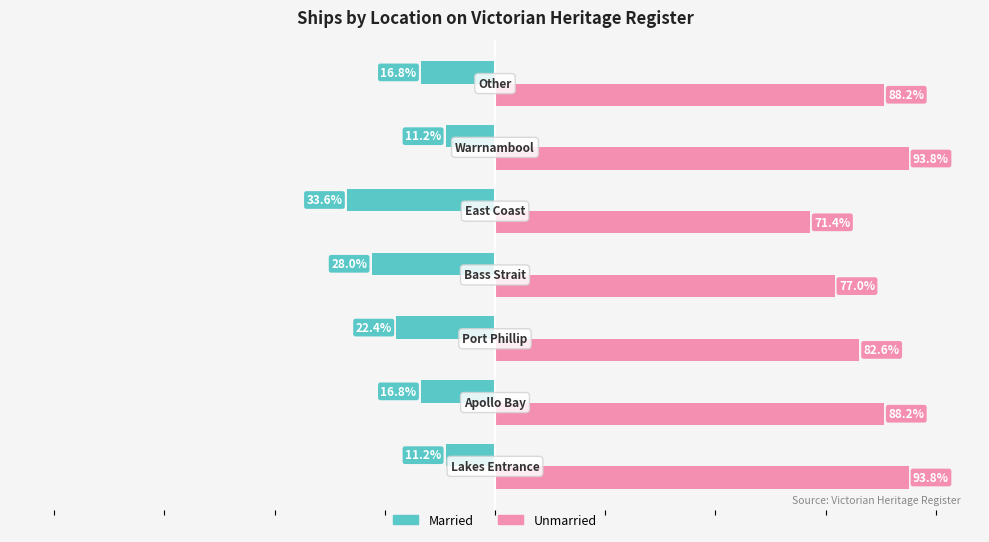

Rank the series by their maximum value, from highest to lowest.

Unmarried, Married